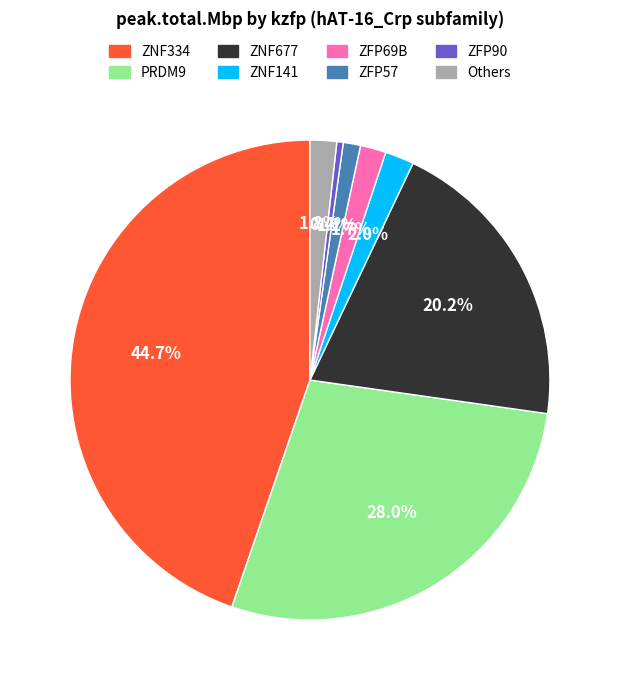

Count the number of slices in the pie.

8